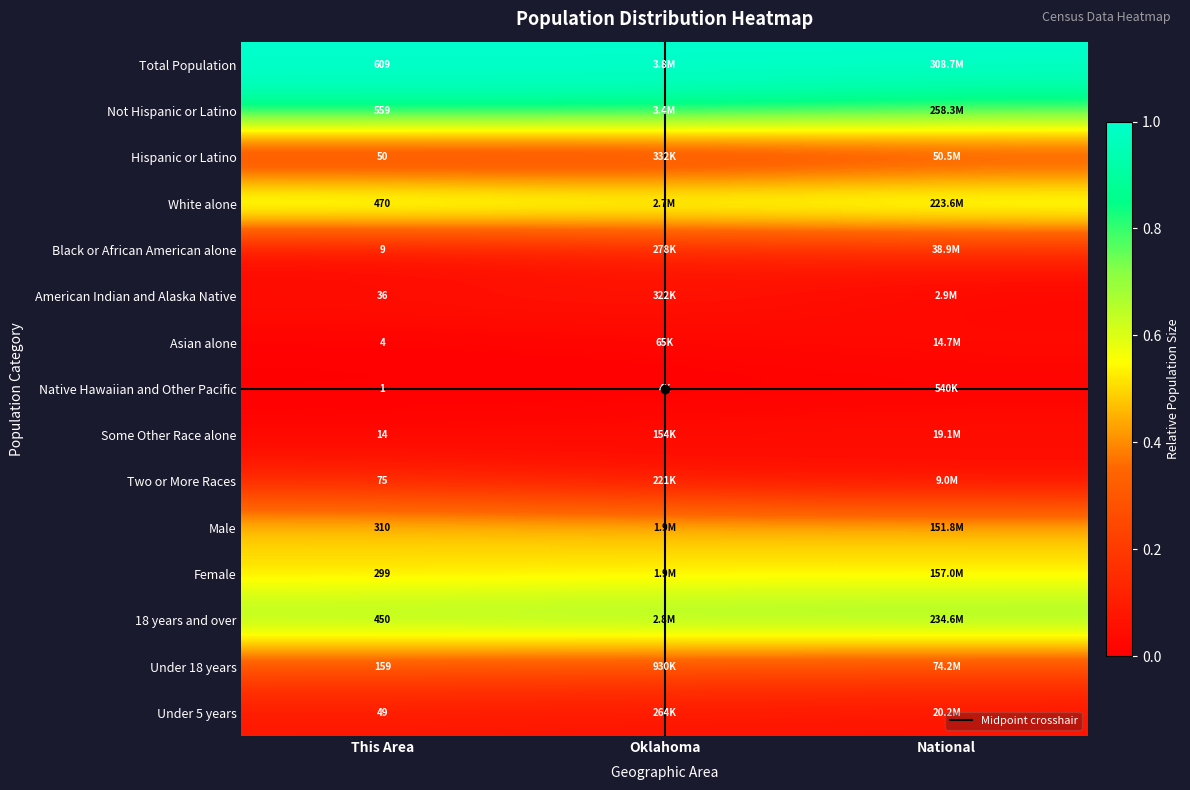

Which series has the largest total across all categories?

Total Population